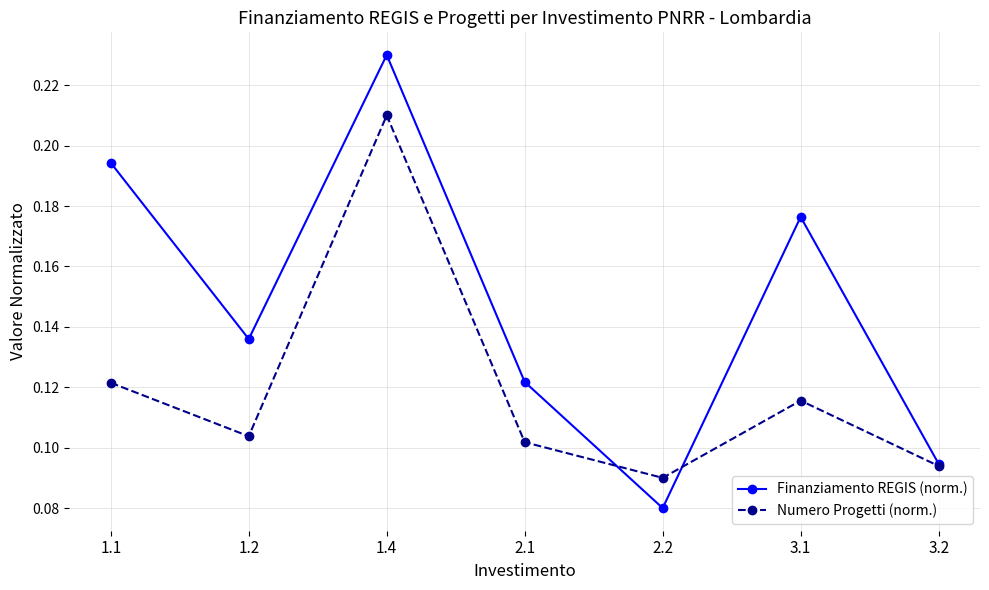

Between 1.2 and 2.1, which series saw the biggest shift?

Finanziamento REGIS (norm.)